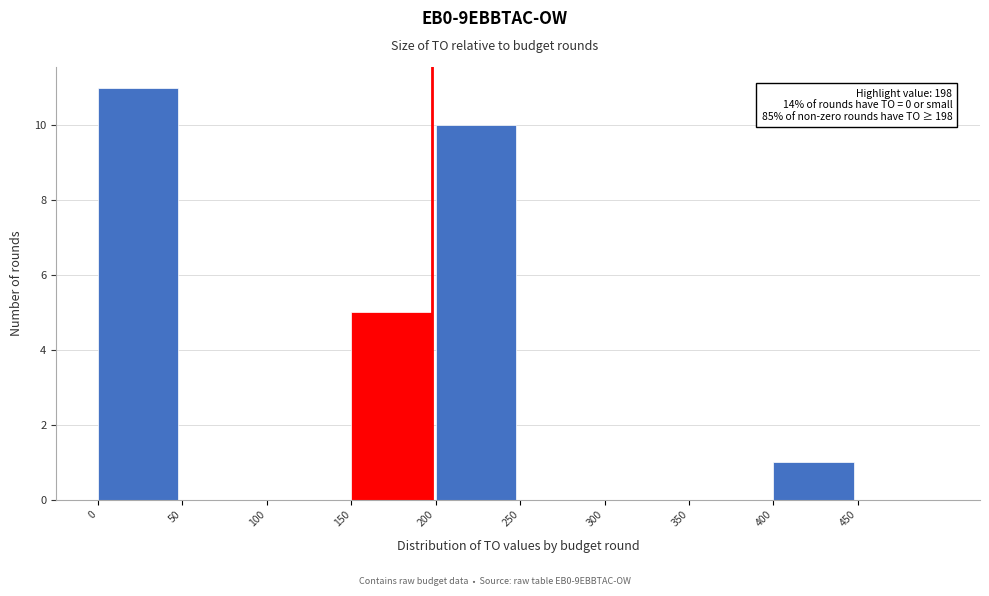

Which range on the x-axis has the tallest bar?

0 to 50